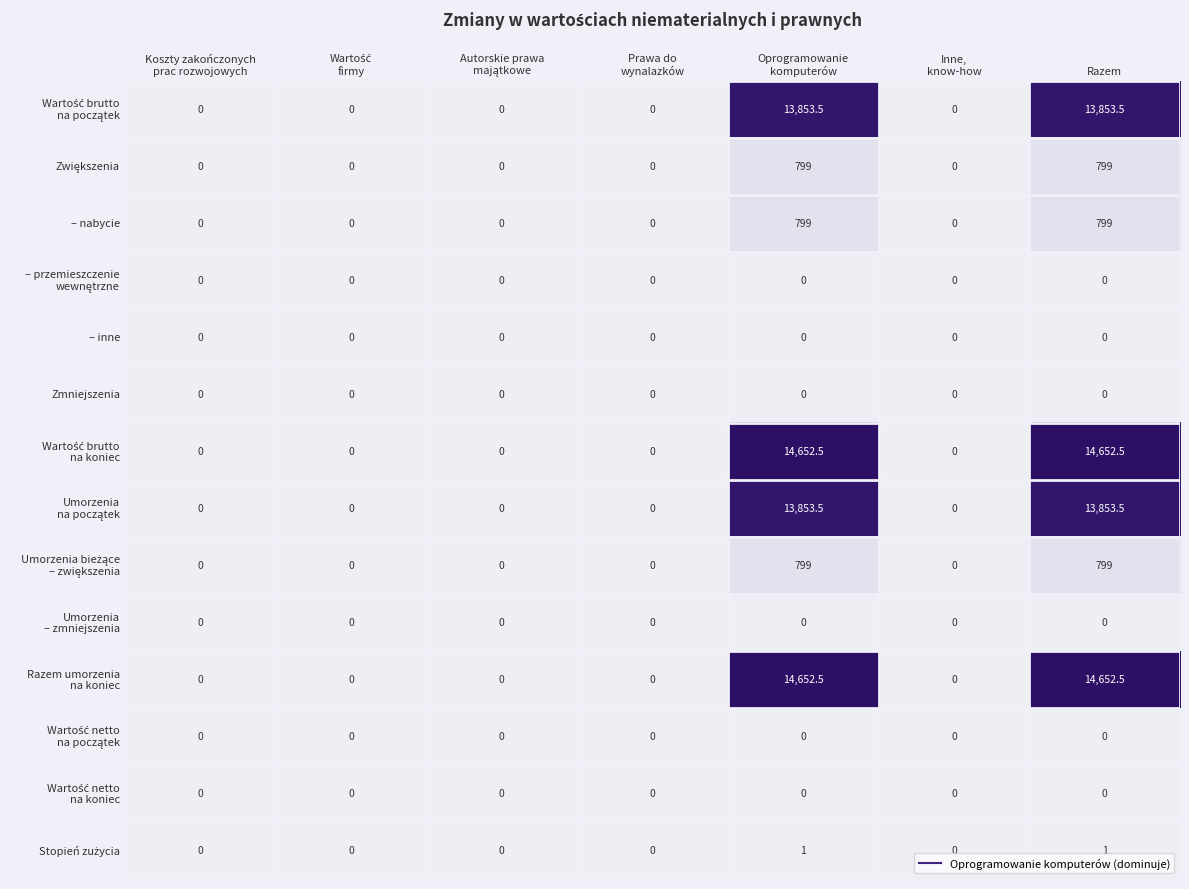

Is it true that – nabycie equals 1095.9 at Razem?

False